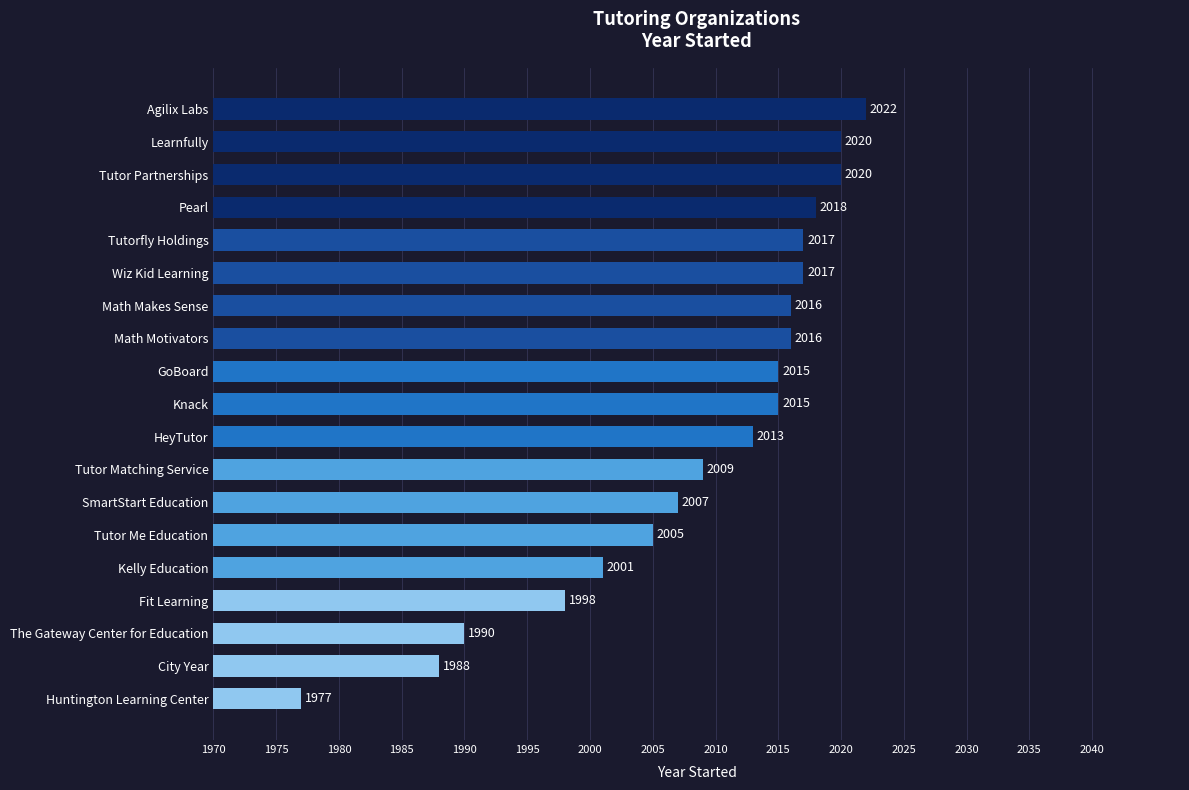

Reading top to bottom, extract all data points from this chart.

2022	2020	2020	2018	2017	2017	2016	2016	2015	2015	2013	2009	2007	2005	2001	1998	1990	1988	1977